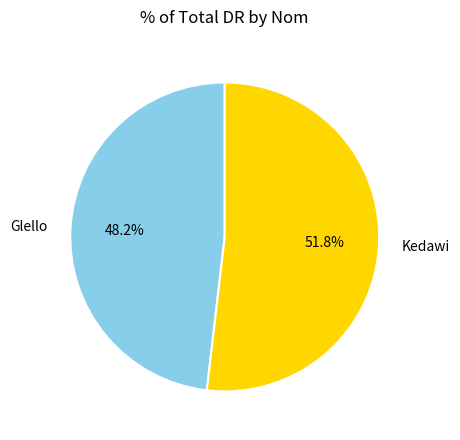

The Kedawi slice represents 52% of the pie. True or false?

True